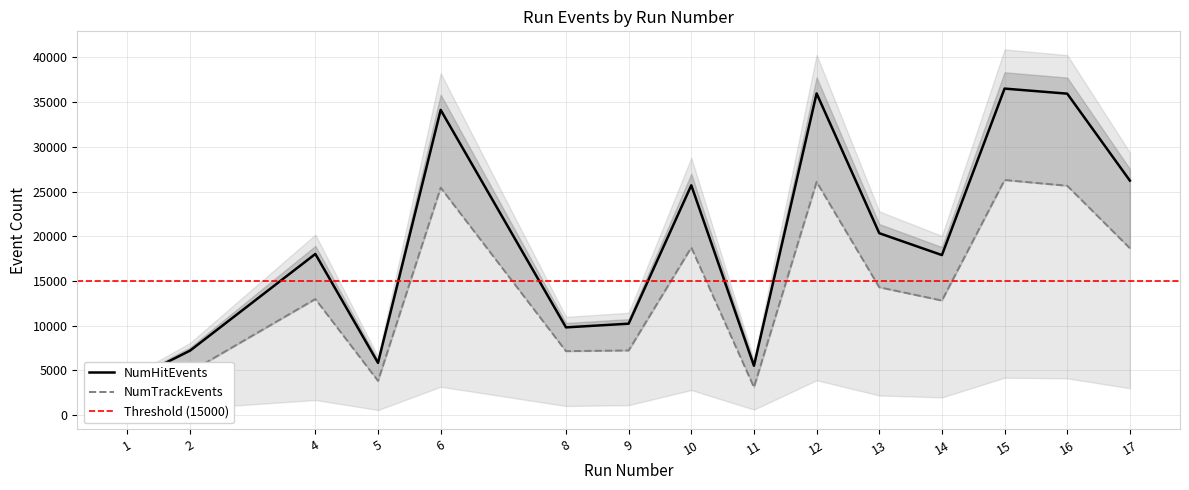

How many values in the NumHitEvents series are below 18017?

7